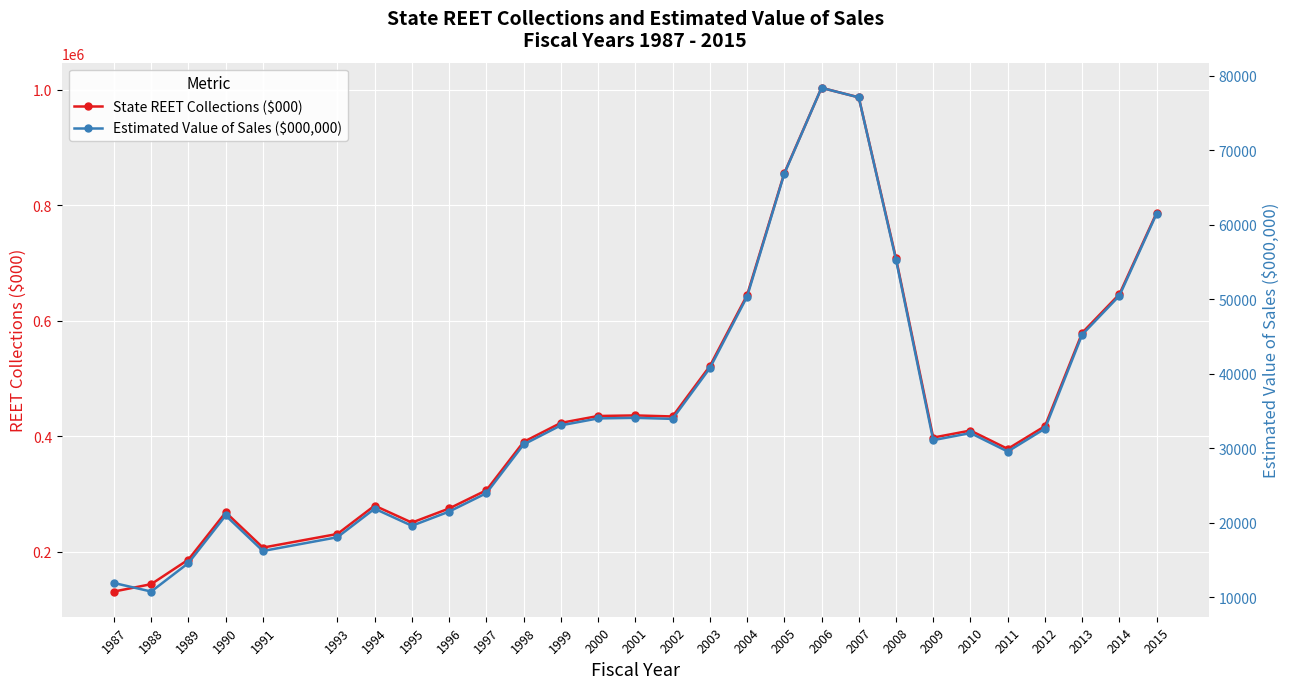

List the series in order of their overall mean, lowest first.

Estimated Value of Sales ($000,000), State REET Collections ($000)